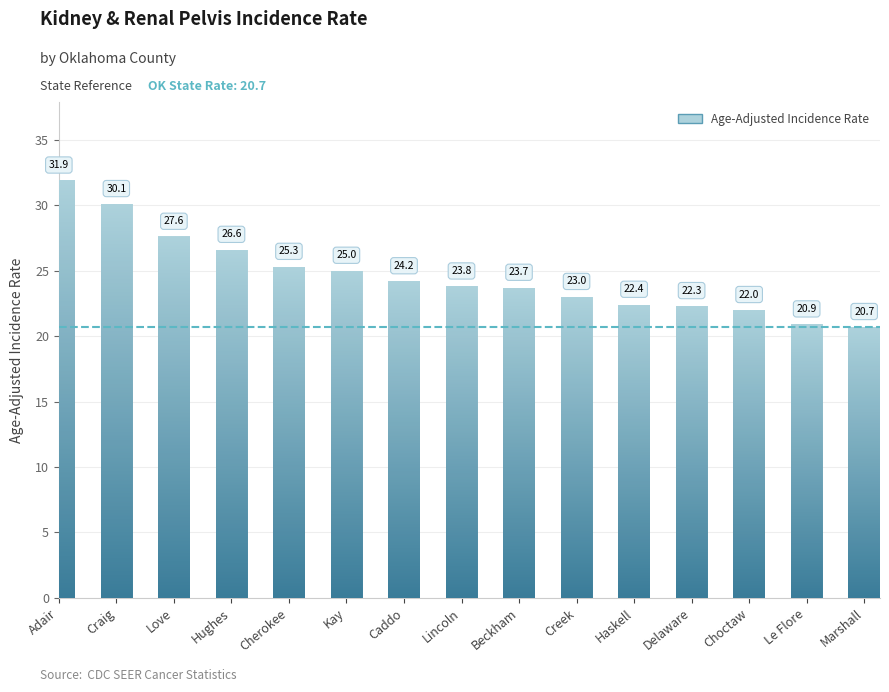

Which label corresponds to the smallest value in the chart?

Marshall